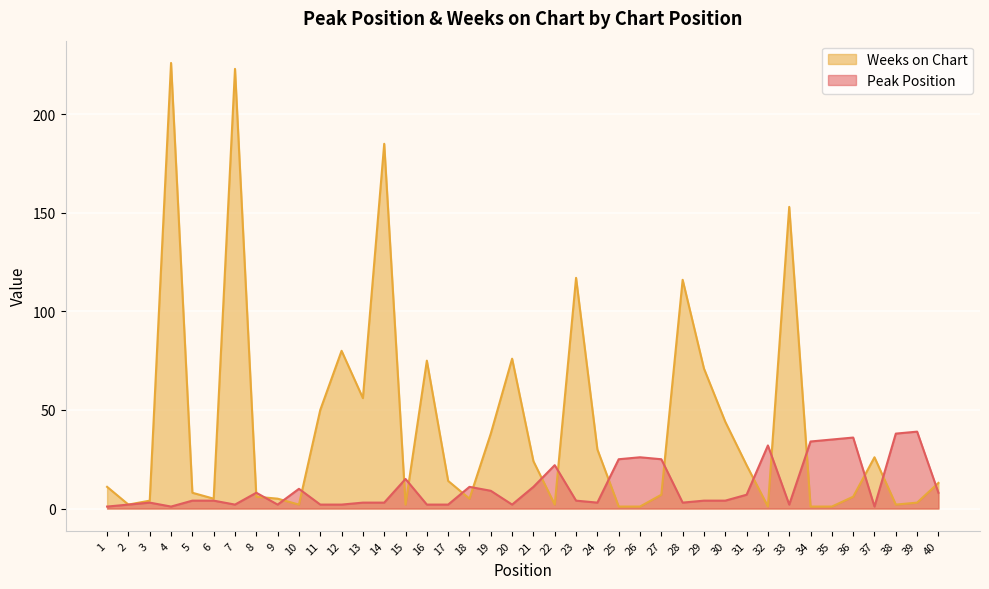

True or false: Peak Position and Weeks on Chart cross at least once.

True